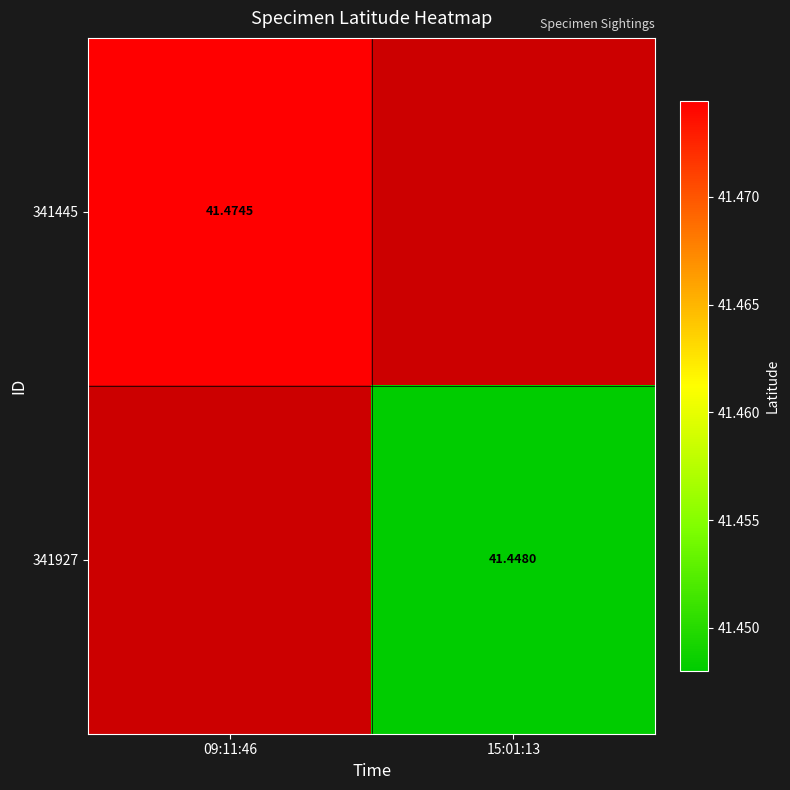

At which label is 341445 closest to 20?

15:01:13